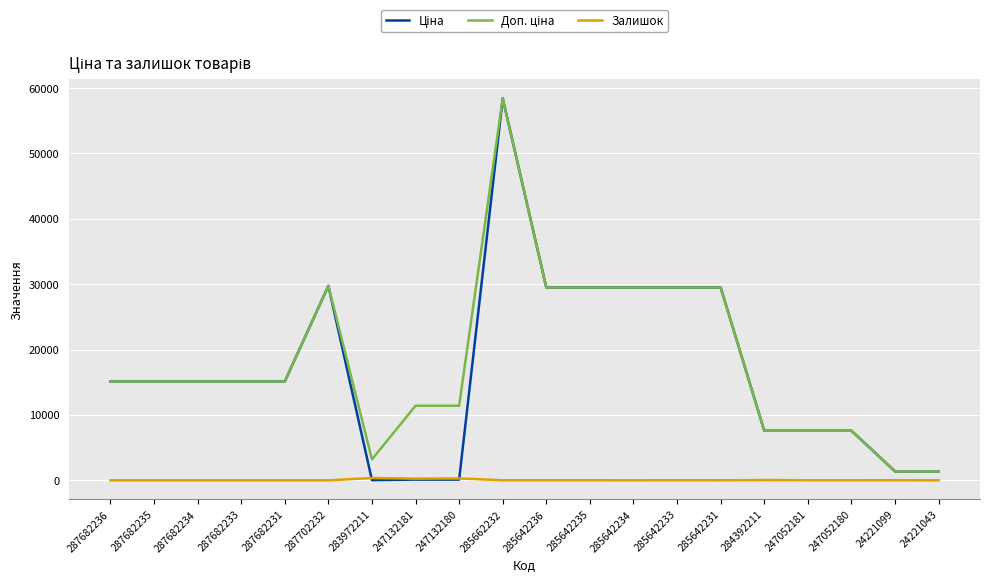

The value of Залишок at 287682234 is 0.0. True or false?

True